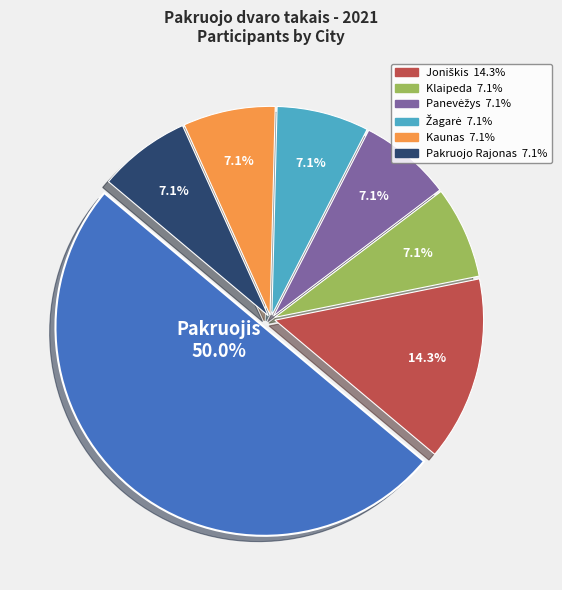

Which slice is the smallest?

Klaipeda